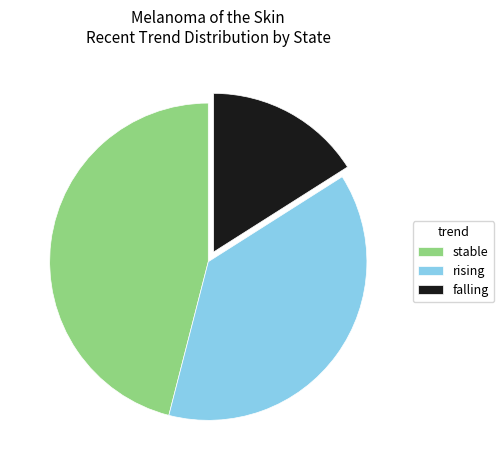

Is there any slice that represents more than half of the pie?

No